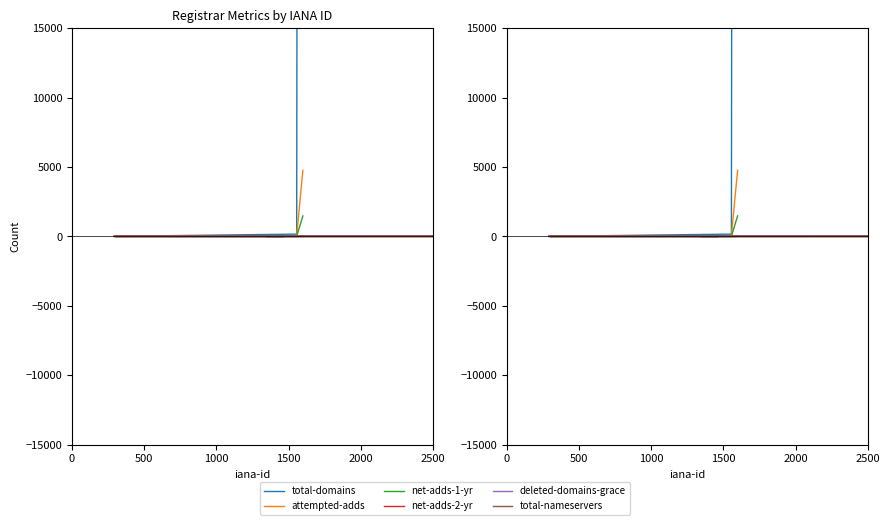

True or false: total-domains and net-adds-1-yr cross at least once.

False